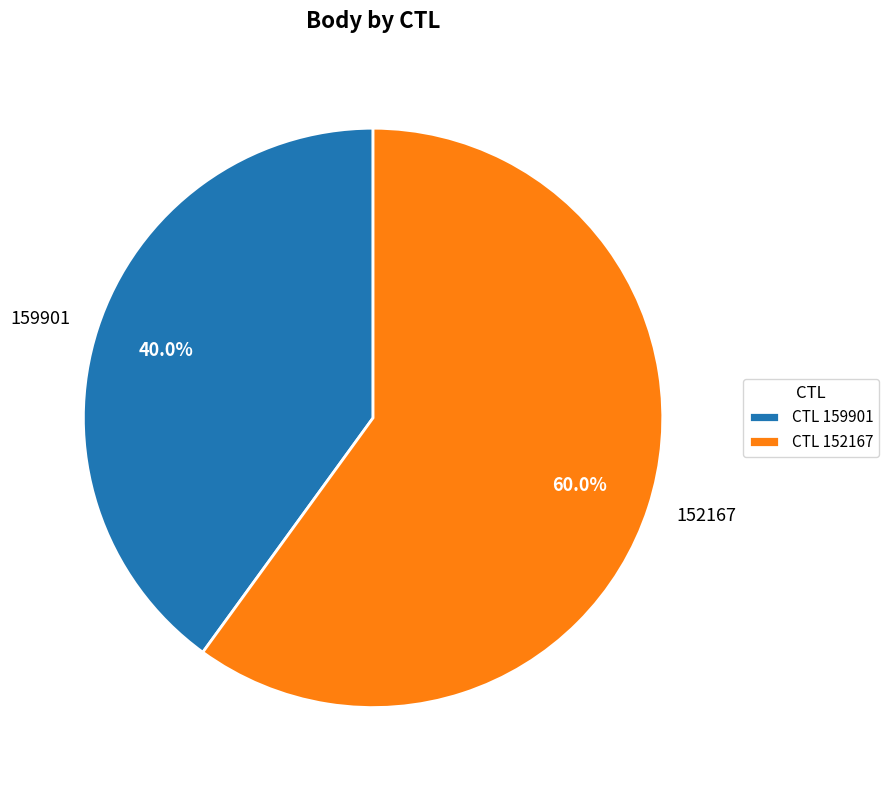

To the nearest percent, what portion does 159901 represent?

40%